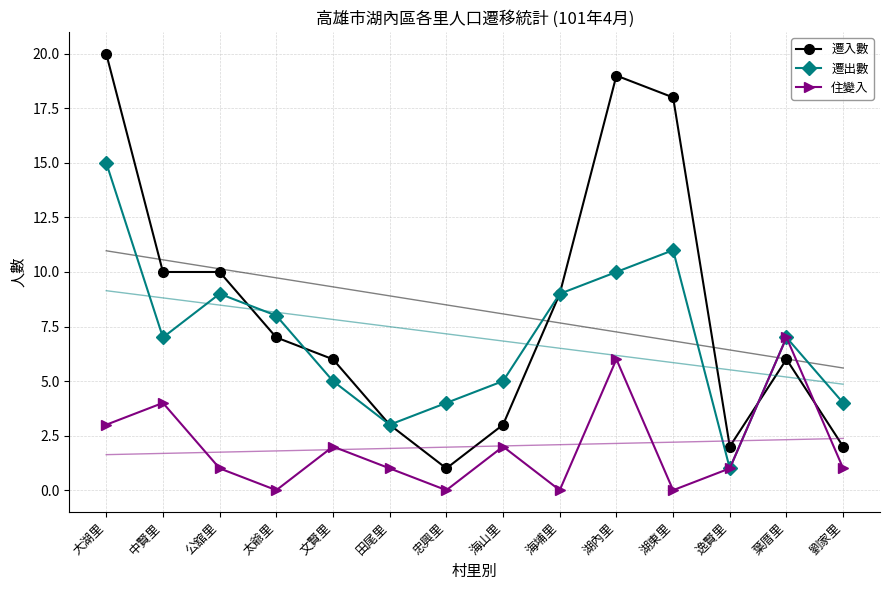

Which series has the largest range (max minus min)?

遷入數